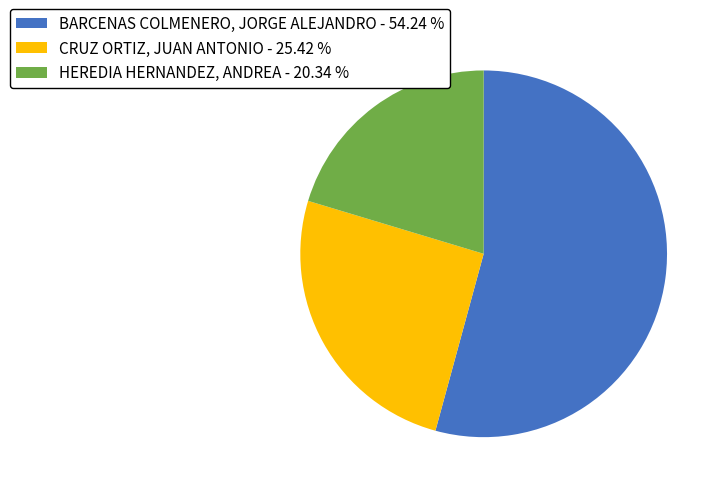

Rank the categories by value from highest to lowest.

BARCENAS COLMENERO, JORGE ALEJANDRO, CRUZ ORTIZ, JUAN ANTONIO, HEREDIA HERNANDEZ, ANDREA